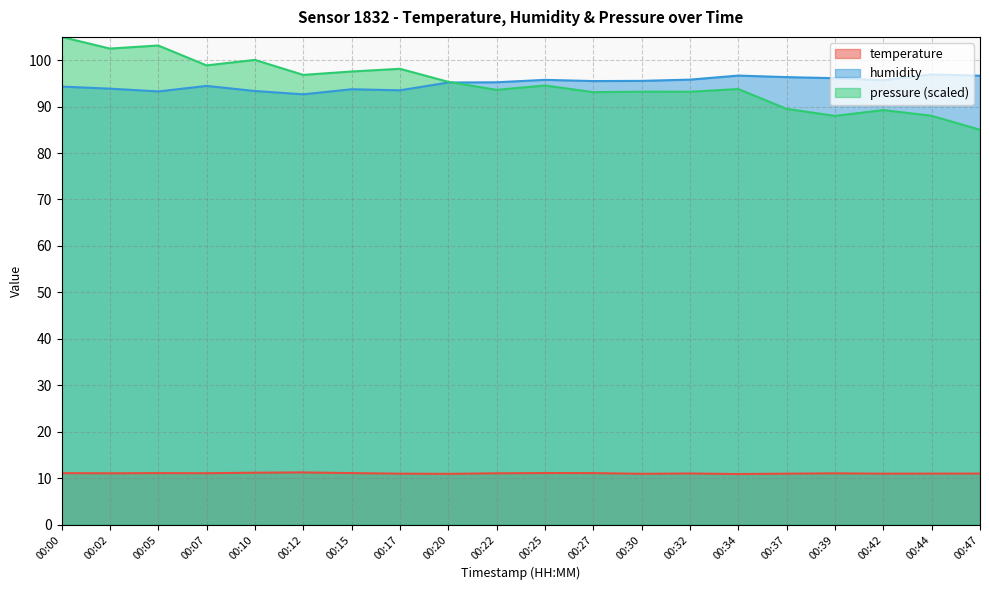

Rank the series at 00:32 from highest to lowest value.

humidity, pressure (scaled), temperature